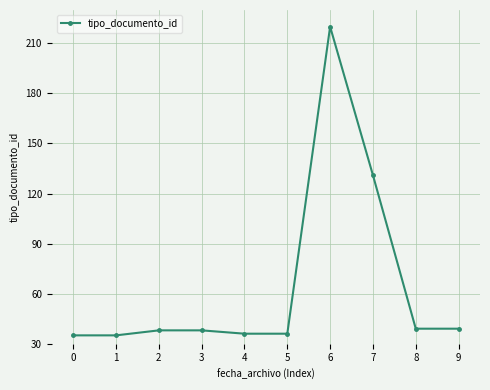

What is the change in value from 2 to 6?

+182